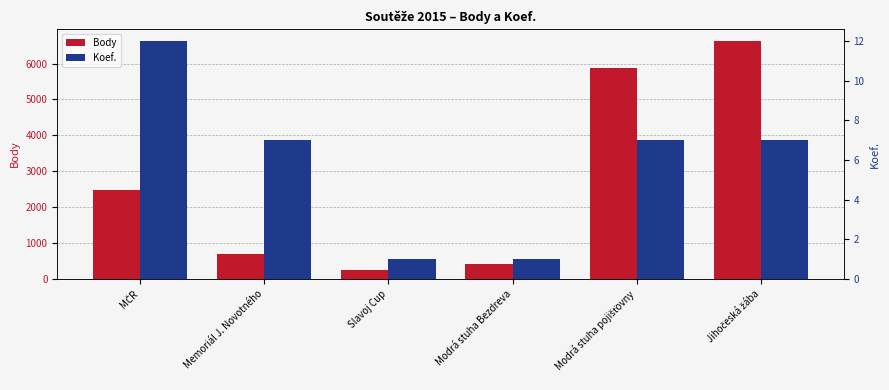

Which label corresponds to the smallest value in the chart?

Slavoj Cup